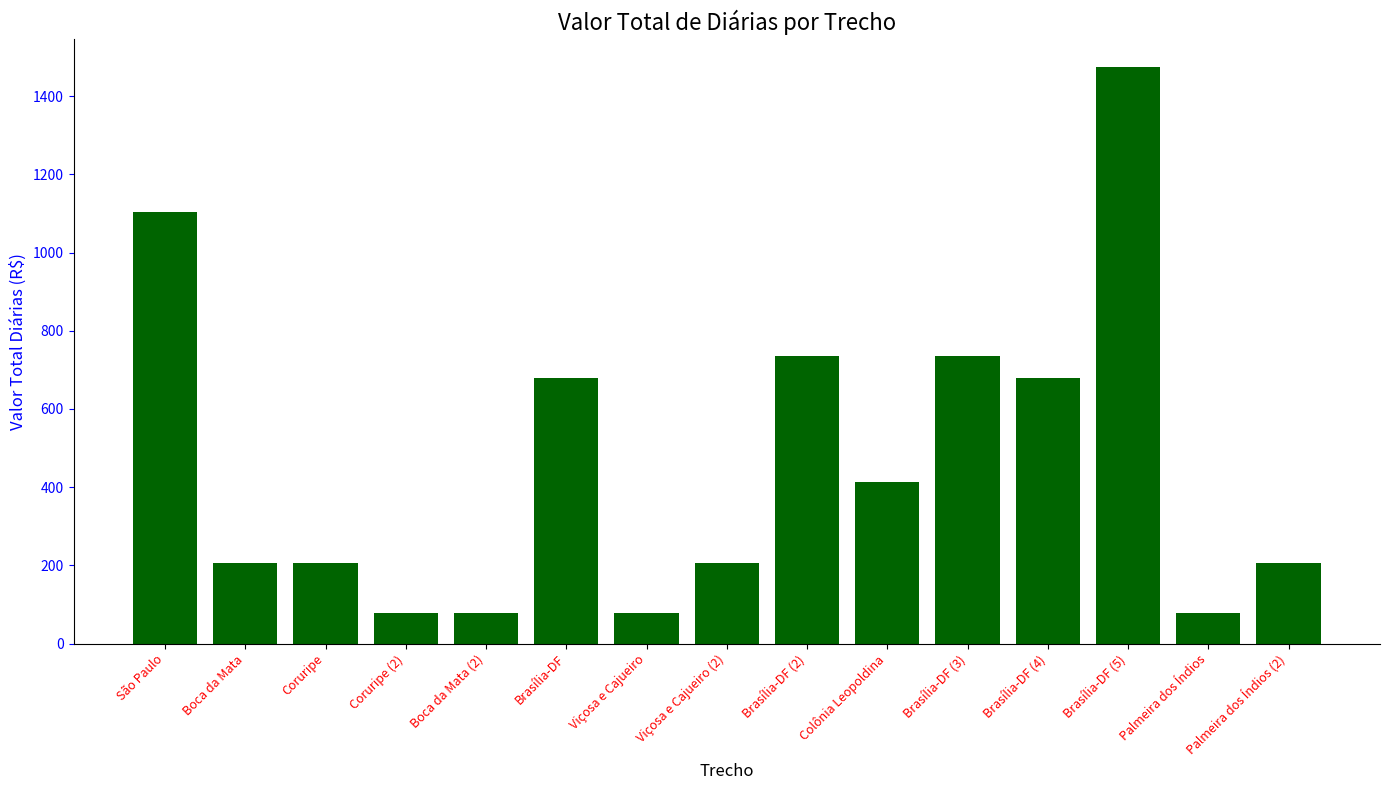

Read the value at Brasília-DF.

679.6